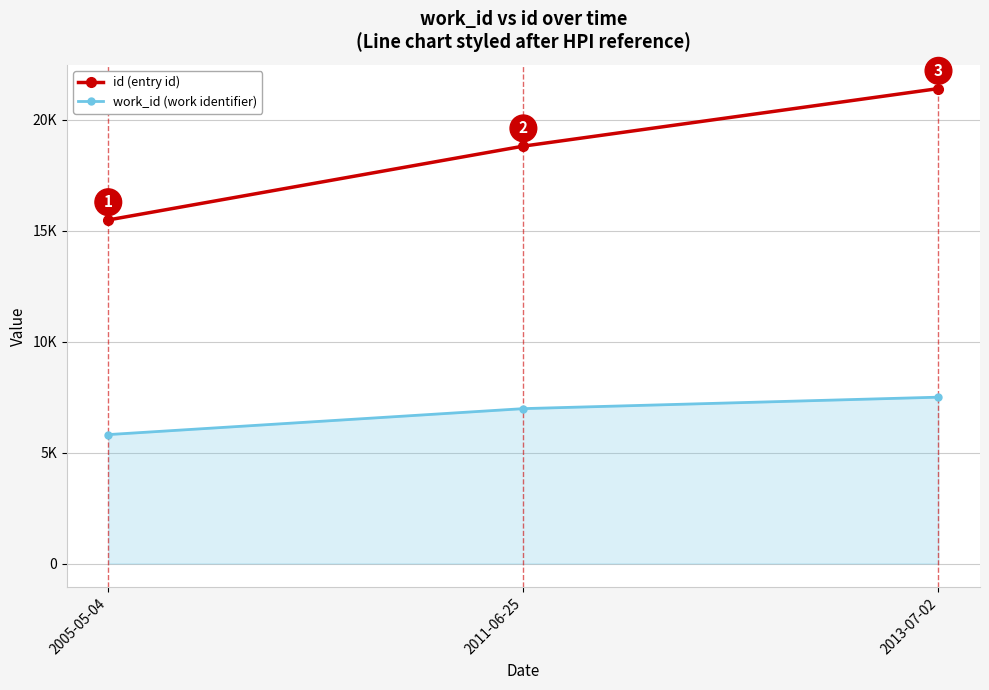

Is this an area chart (filled region under the line)?

Yes